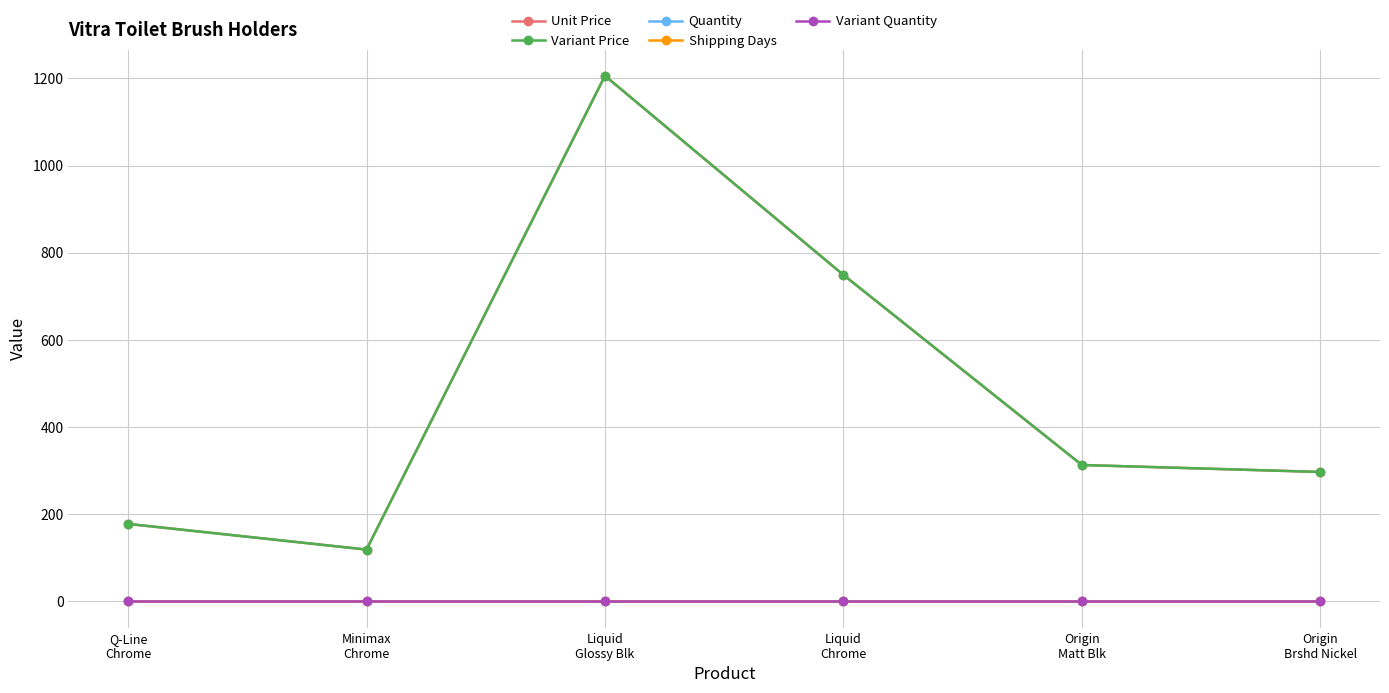

List the series in order of their peak value, lowest first.

Quantity, Variant Quantity, Shipping Days, Unit Price, Variant Price